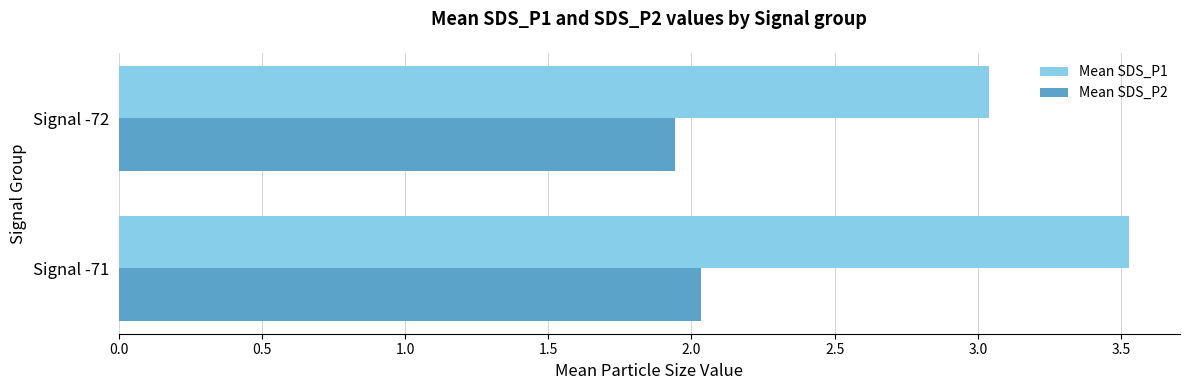

Is it true that Mean SDS_P1 equals 4.6 at Signal -71?

False